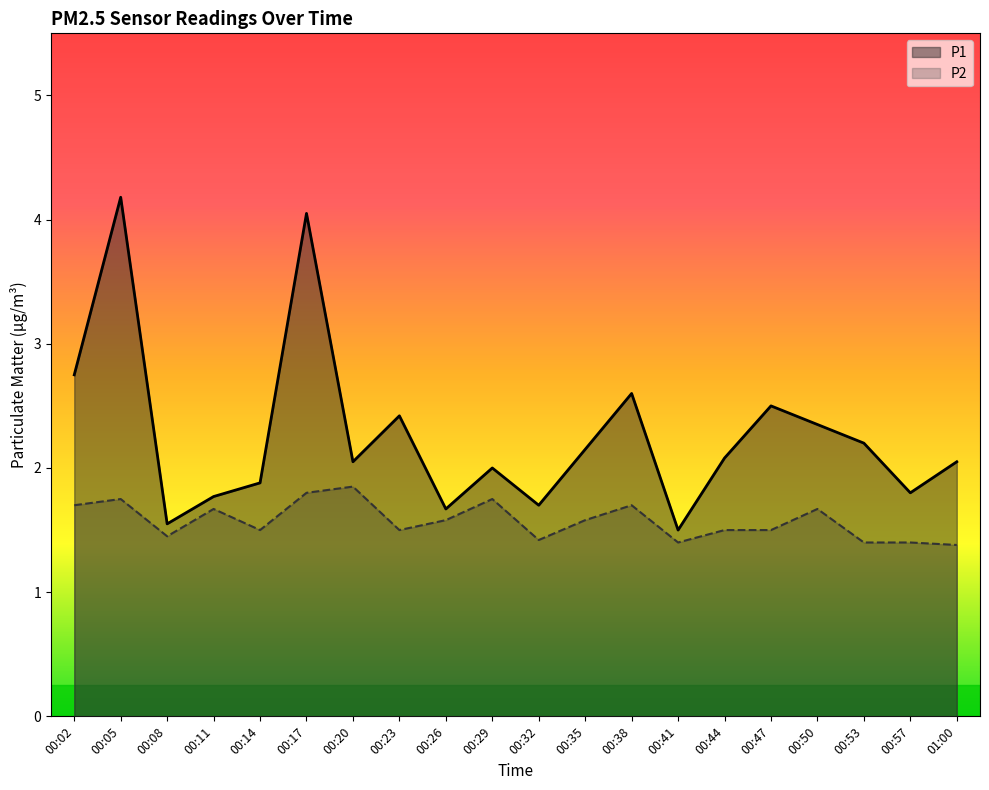

What is the difference between the highest and lowest values at 00:05?

2.4